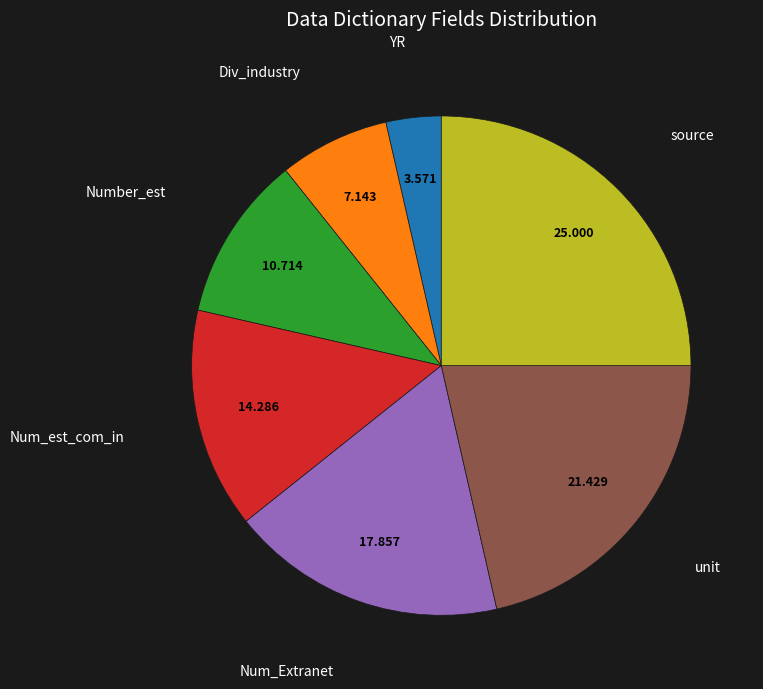

Does any single category account for the majority?

No